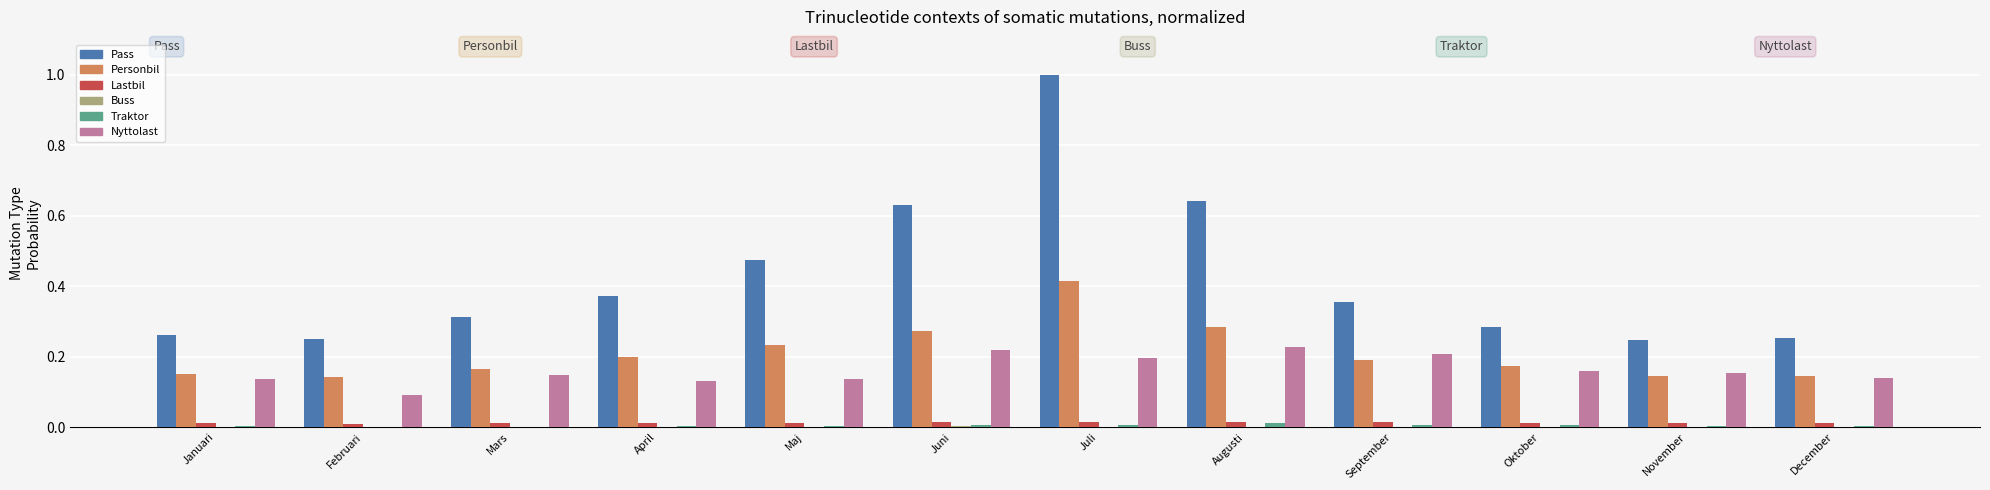

What is the maximum value shown in the chart?

1.0